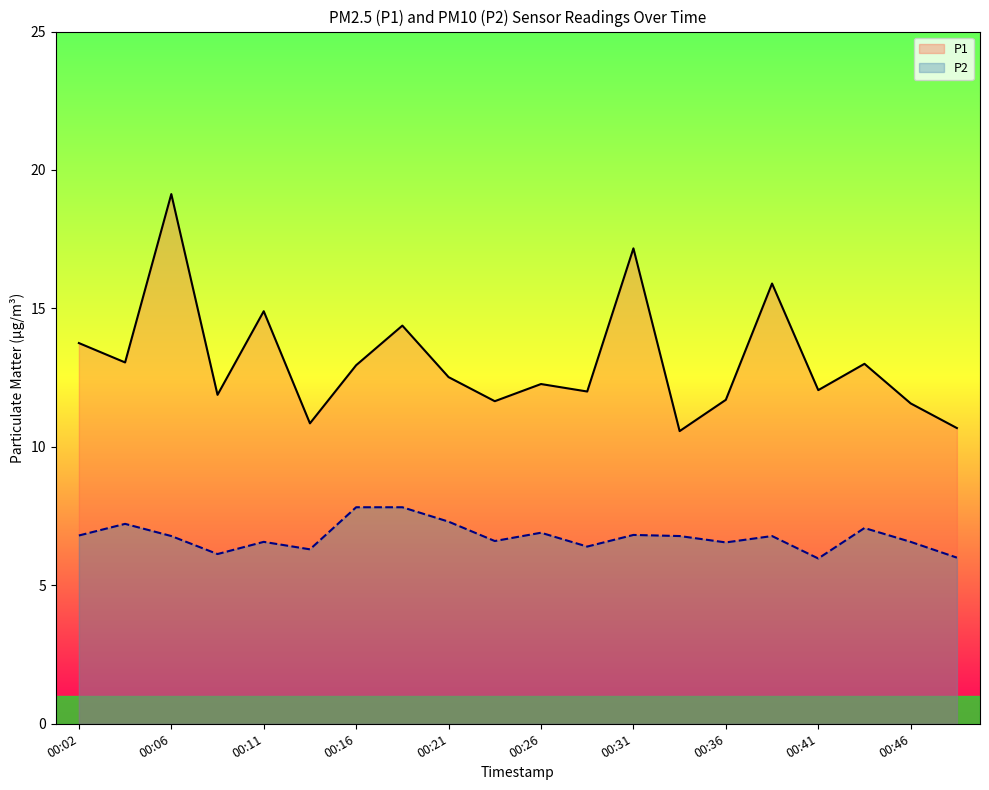

Does the chart display data point markers on the line(s)?

No